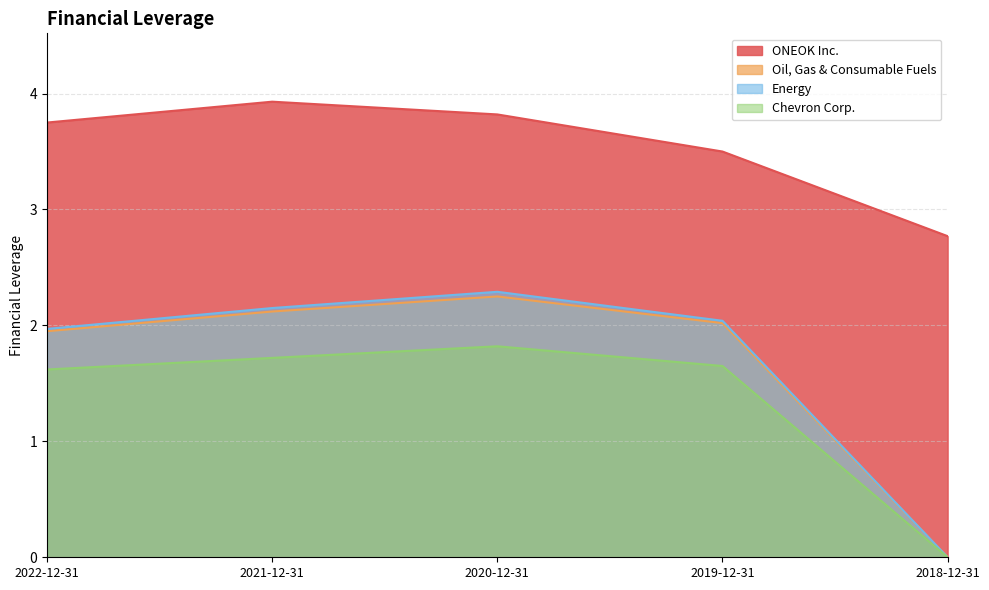

Where does the Energy series first go above 2?

2021-12-31